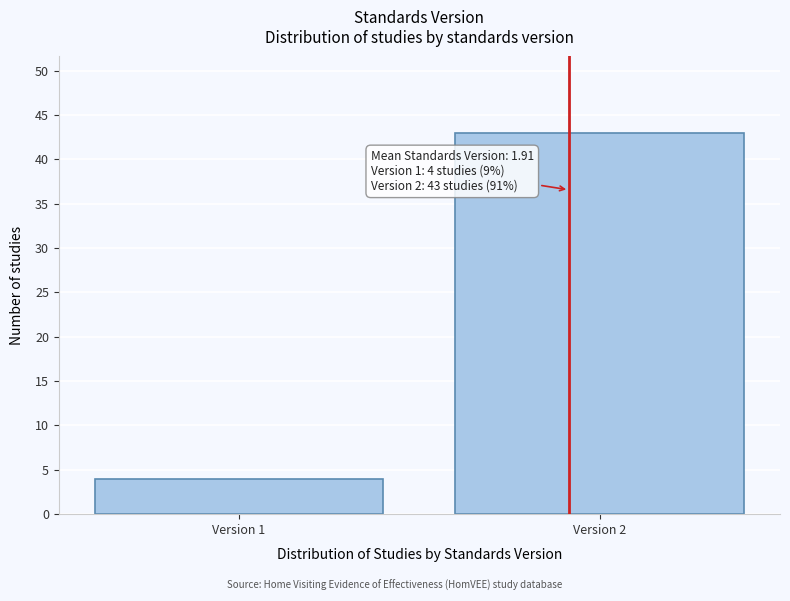

Reading left to right, transcribe all the data shown in this chart.

Version 1=4	Version 2=43